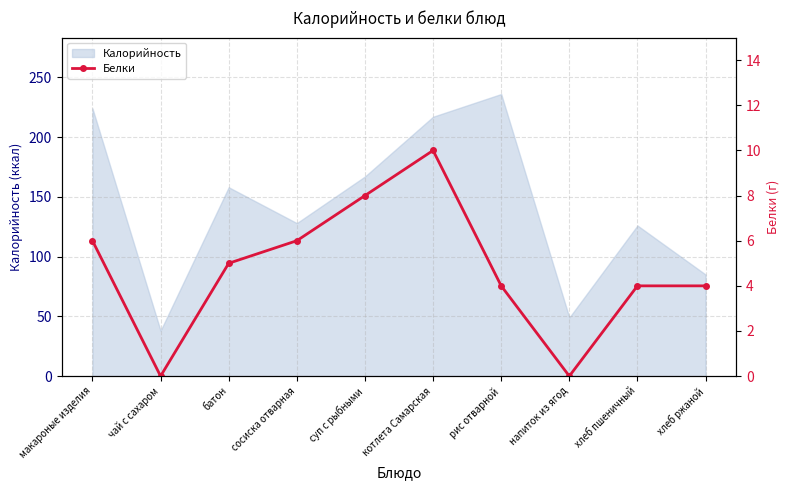

Which category has the lowest value in the Калорийность series?

чай с сахаром